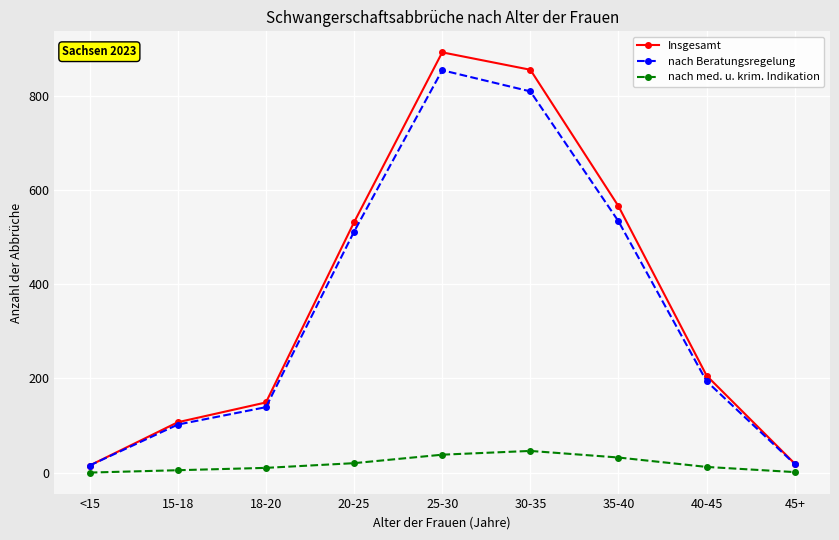

What is the difference between the maximum and minimum values in the nach Beratungsregelung series?

840